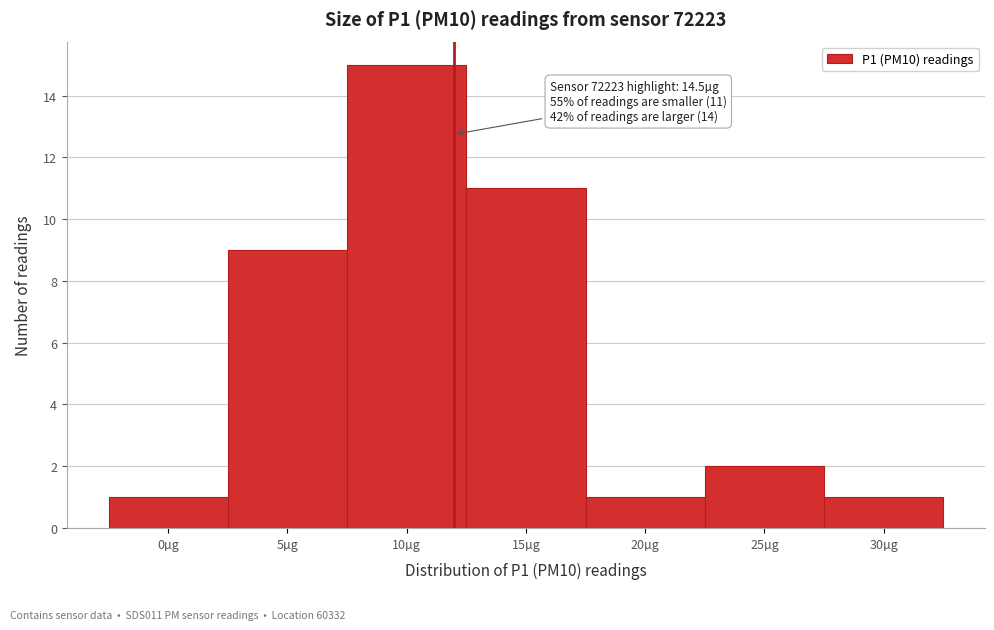

Reading right to left, extract all data points from this chart.

1	2	1	11	15	9	1